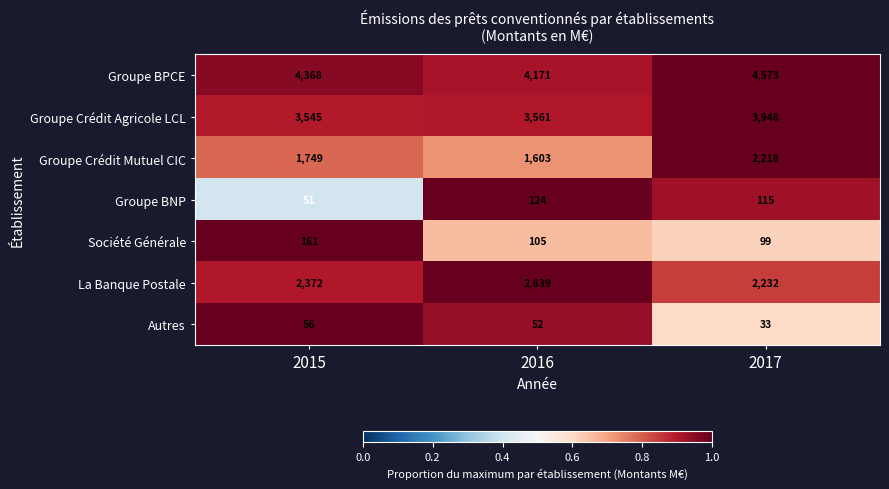

At which category does the chart reach its minimum across all series?

2017